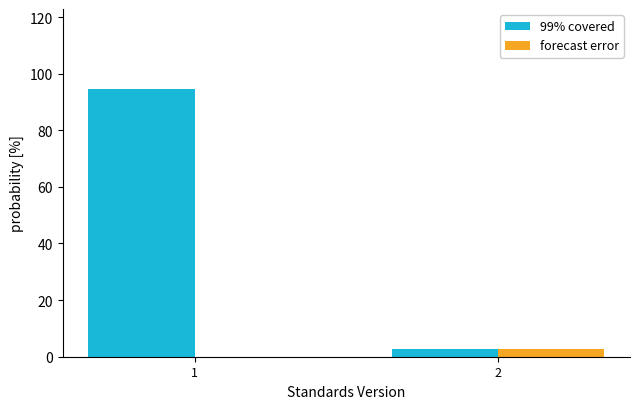

Reading right to left, transcribe all the data shown in this chart.

99% covered: 2=2.8	1=94.5
forecast error: 2=2.8	1=0.0